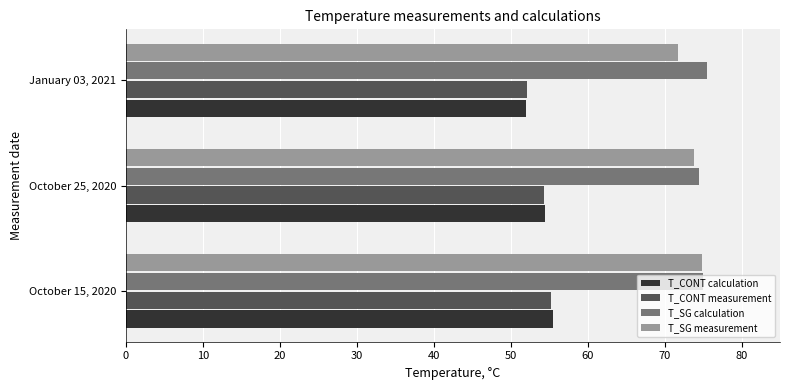

Is it true that T_SG calculation equals 75.5 at January 03, 2021?

True